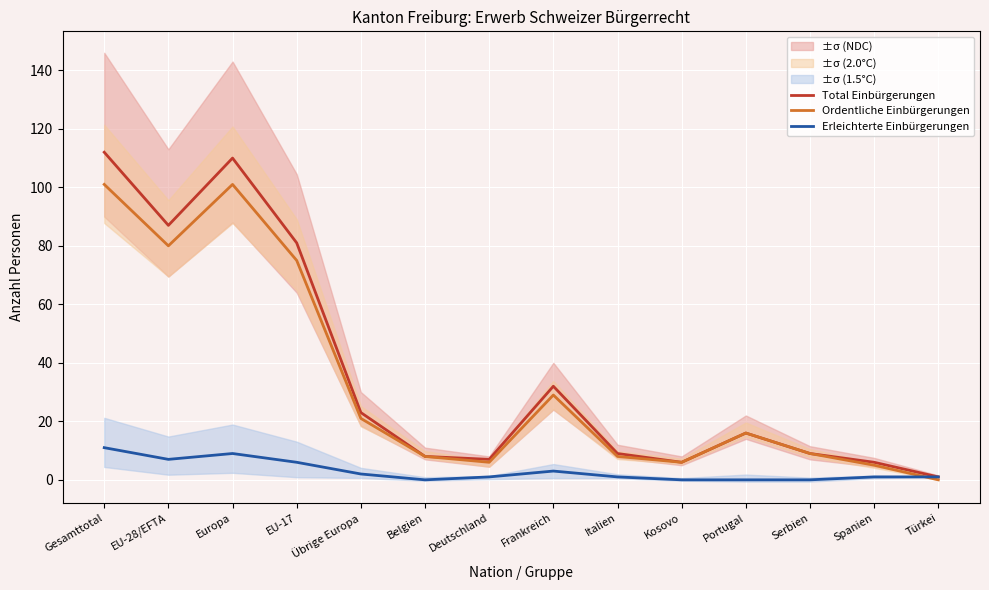

Where is Erleichterte Einbürgerungen nearest to the value 5?

EU-17